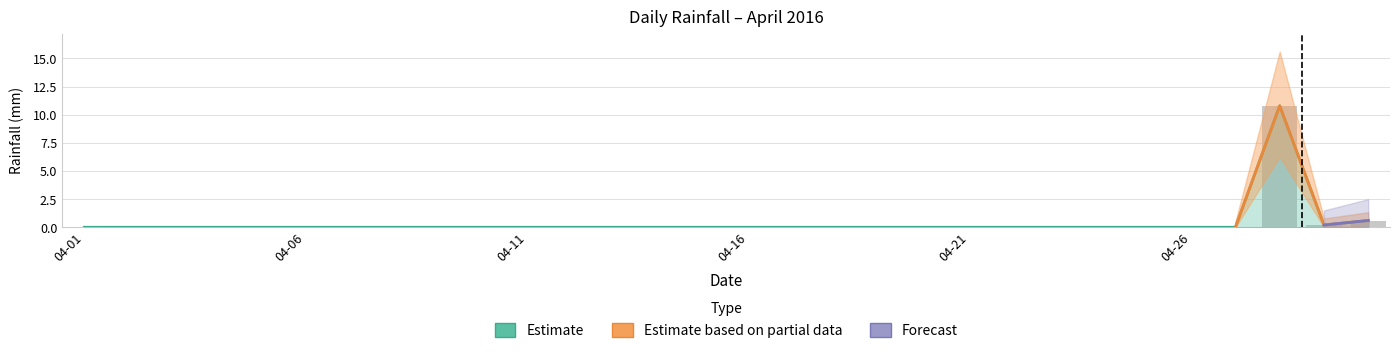

What is the sum of all values?

11.6